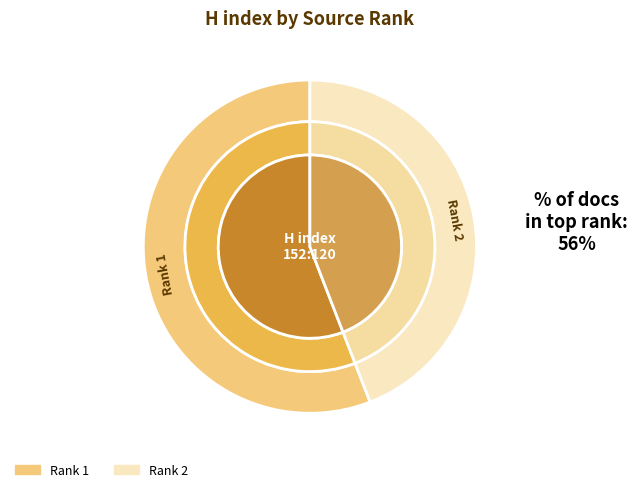

To the nearest percent, what is the combined percentage of Rank 1 and Rank 2?

100%